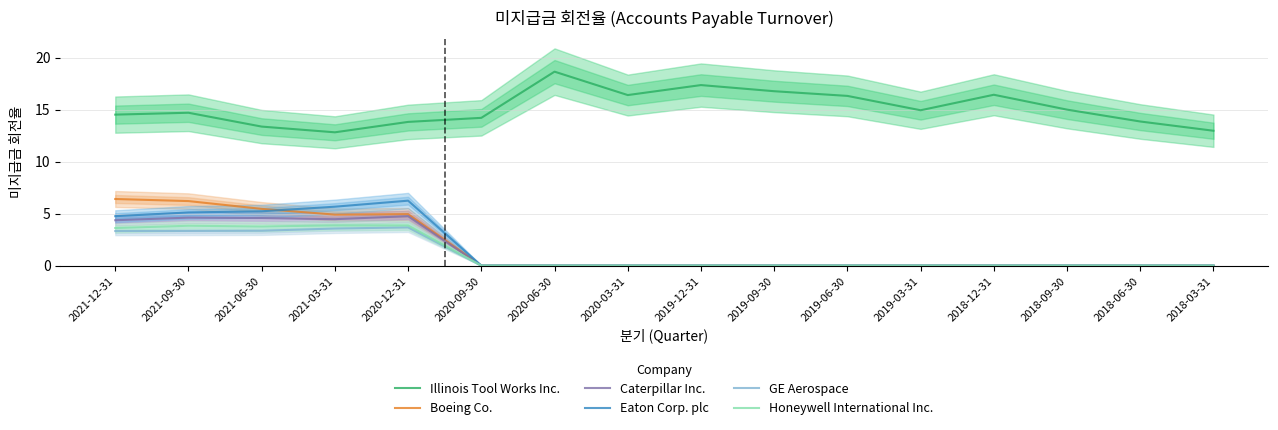

Is it true that Honeywell International Inc. equals 1.3 at 2020-06-30?

False